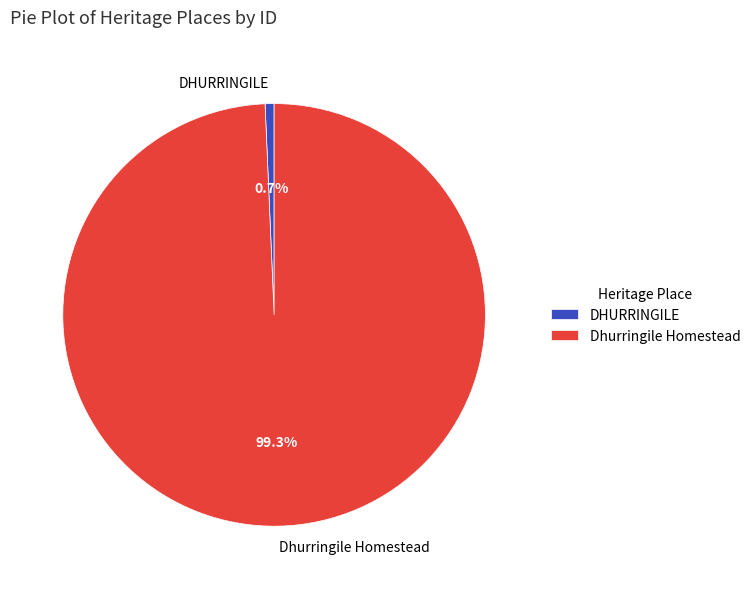

Does Dhurringile Homestead represent more than half of the total?

Yes